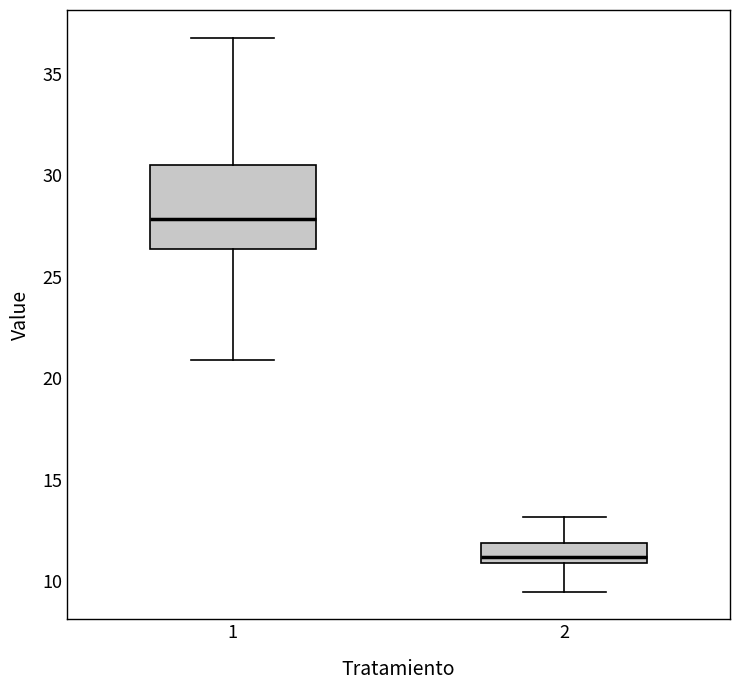

Which box is the tallest, from its lower edge to its upper edge?

1